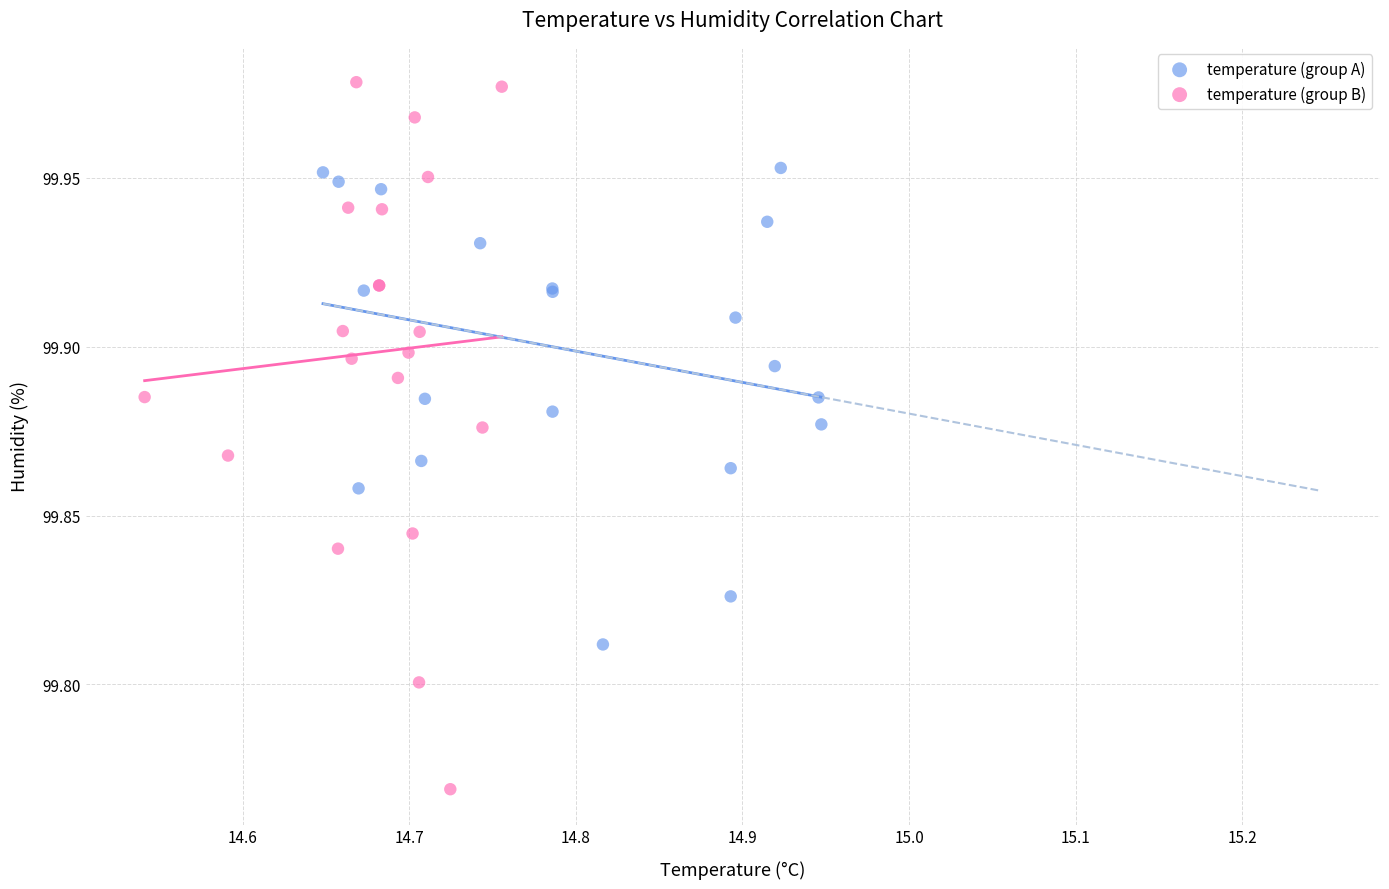

Which series contains the lowest Y value?

temperature (group B)